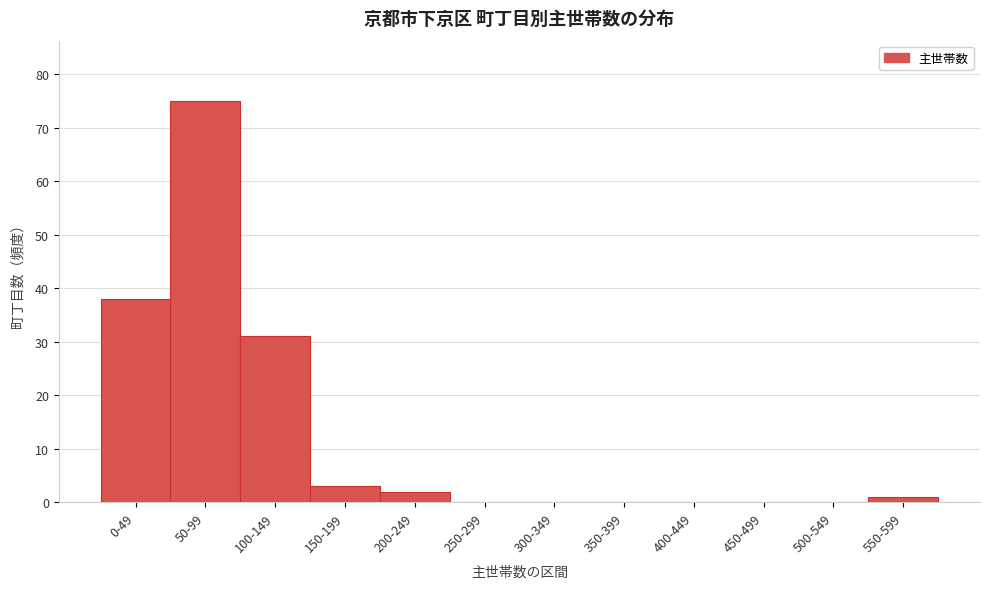

Reading left to right, extract all data points from this chart.

0-49=38	50-99=75	100-149=31	150-199=3	200-249=2	250-299=0	300-349=0	350-399=0	400-449=0	450-499=0	500-549=0	550-599=1